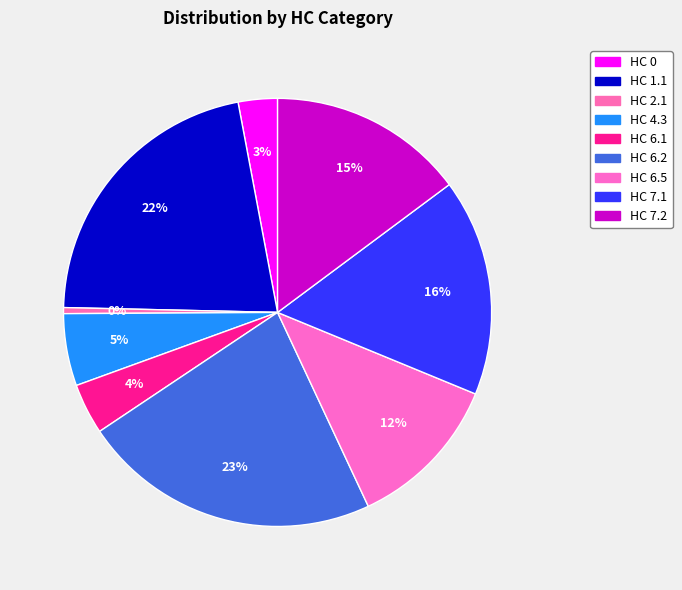

How many segments does this pie chart have?

9